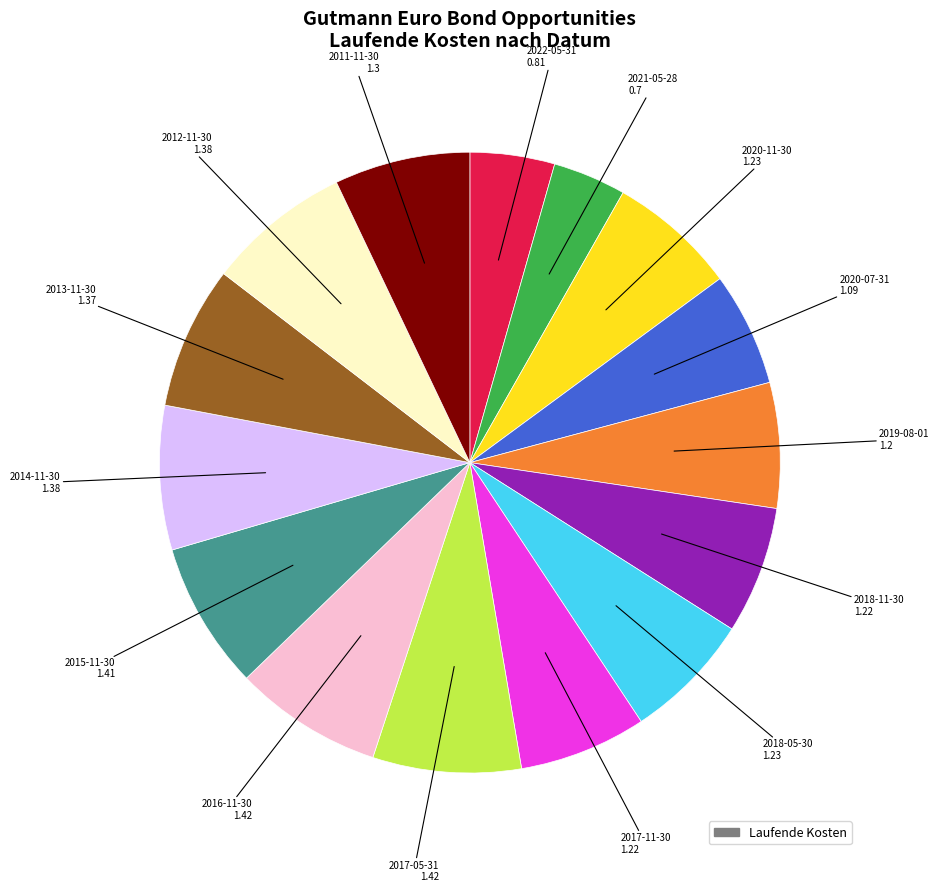

Does any single category account for the majority?

No